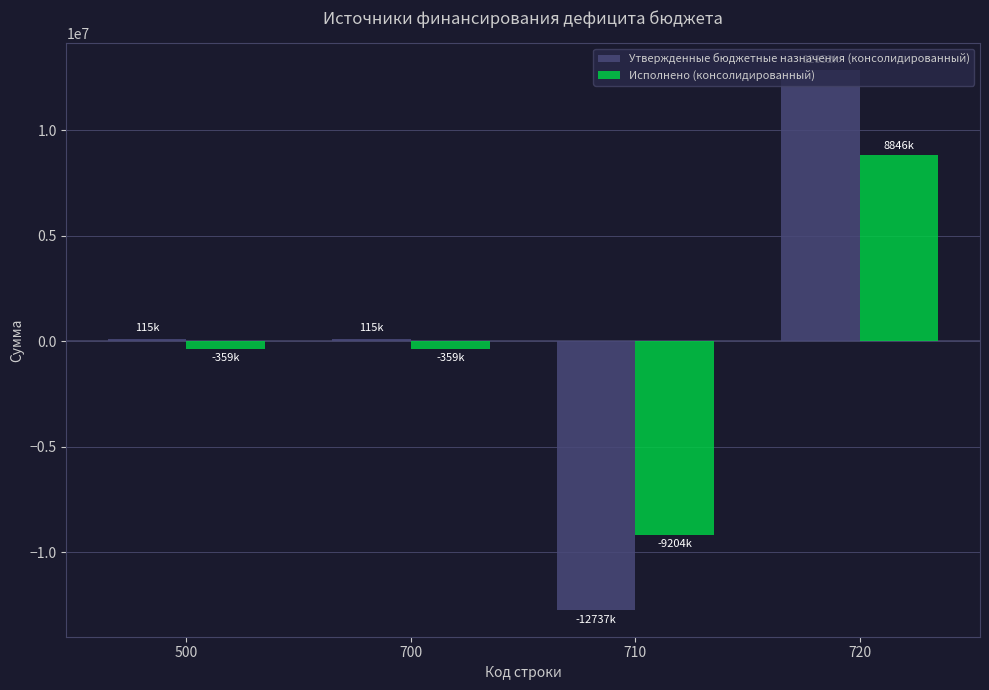

What is the difference between the highest and lowest values at 500?

473813.4